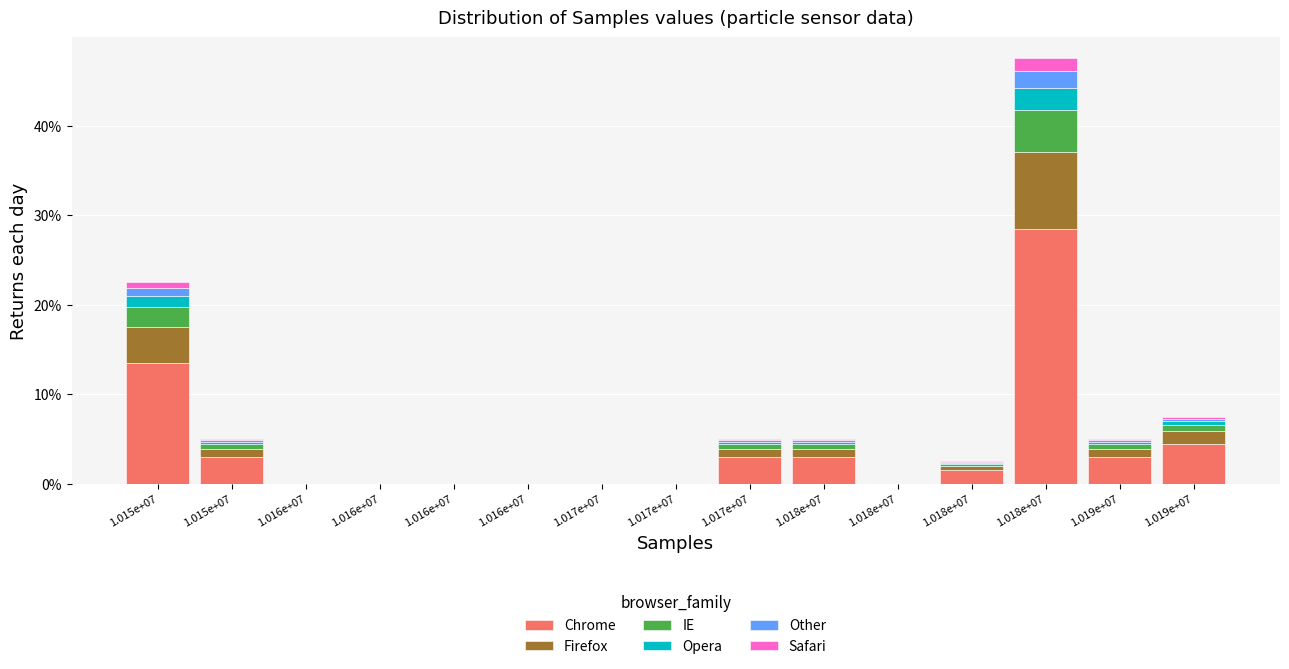

Are the bars horizontal?

No